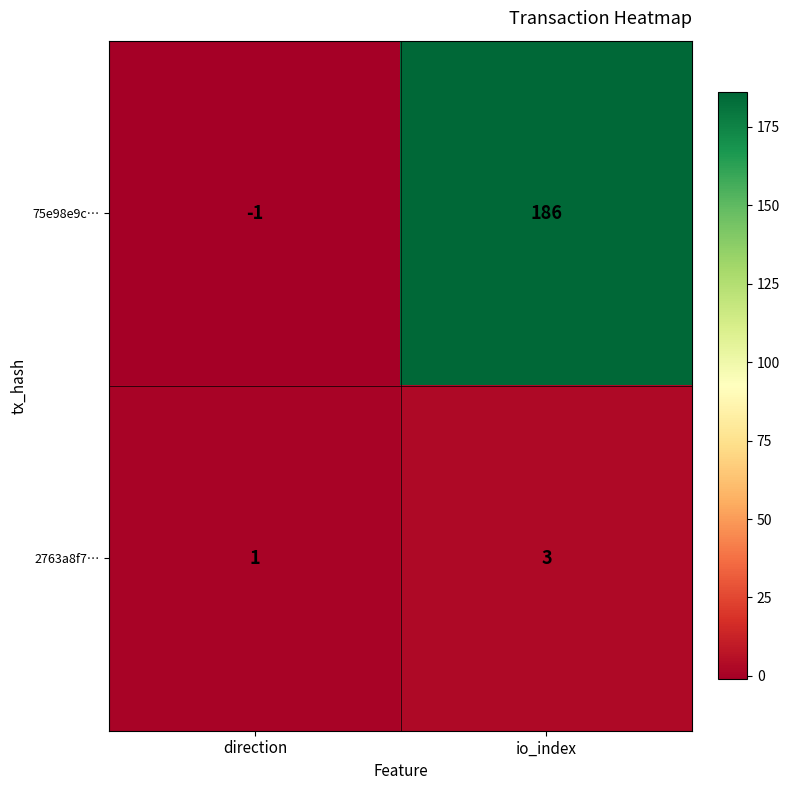

Count the number of categories in the chart.

2